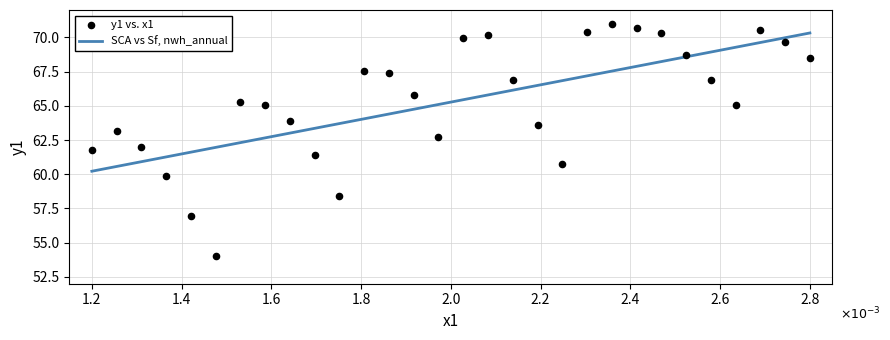

What is the range of Y values (max minus min)?

17.0